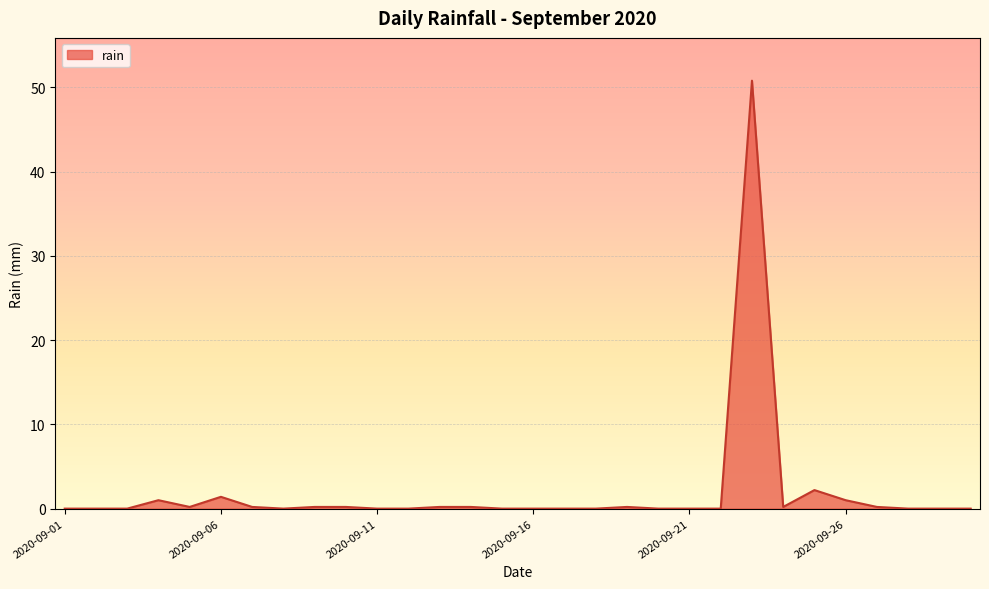

What is the greatest value displayed?

50.8